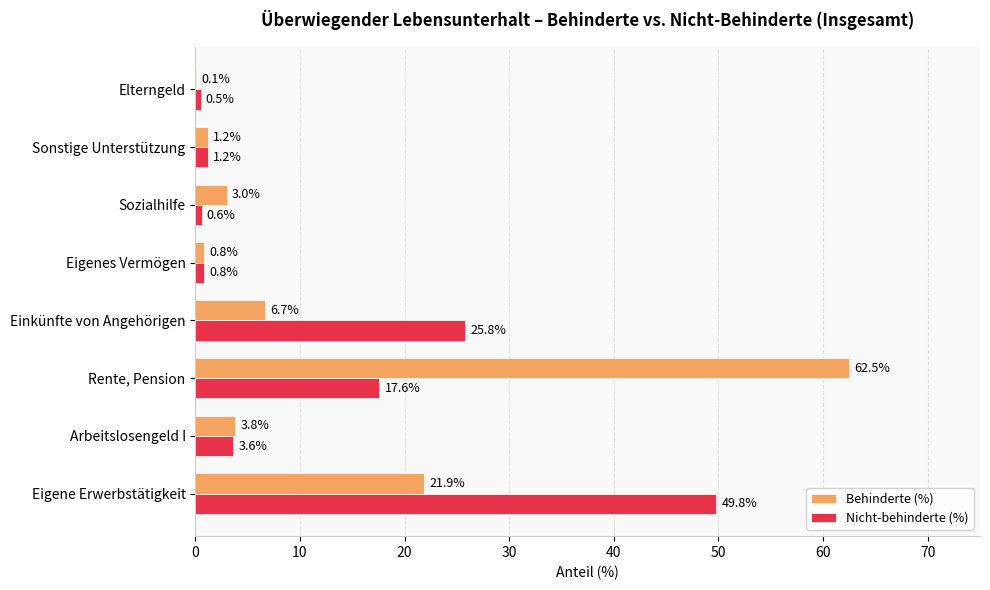

Which series has the largest range (max minus min)?

Behinderte (%)